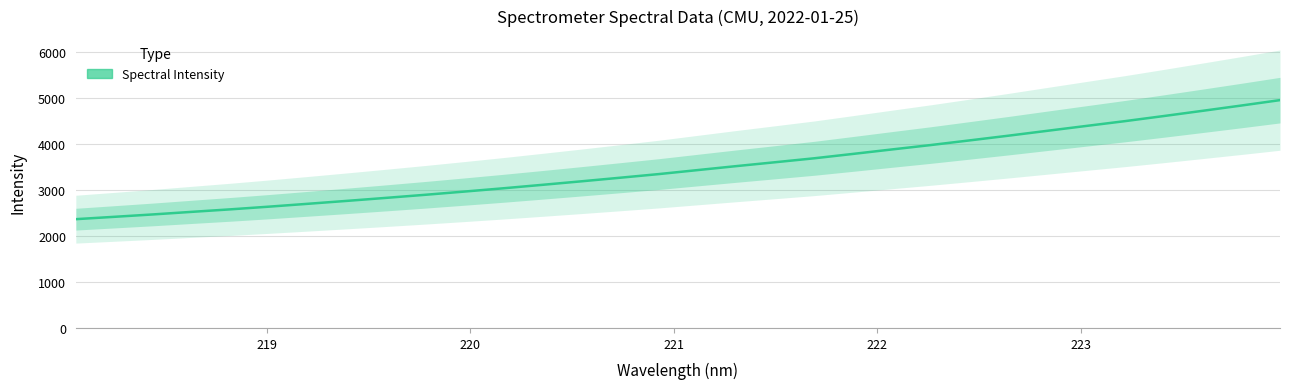

Reading left to right, transcribe all the data shown in this chart.

2365.9	2417.6	2469.9	2526.0	2581.0	2640.1	2702.4	2765.5	2830.5	2897.0	2966.5	3037.8	3112.6	3188.9	3267.1	3346.7	3433.7	3520.4	3604.8	3690.0	3785.4	3882.2	3978.0	4079.0	4181.4	4287.4	4392.9	4497.6	4608.5	4722.0	4837.0	4955.1